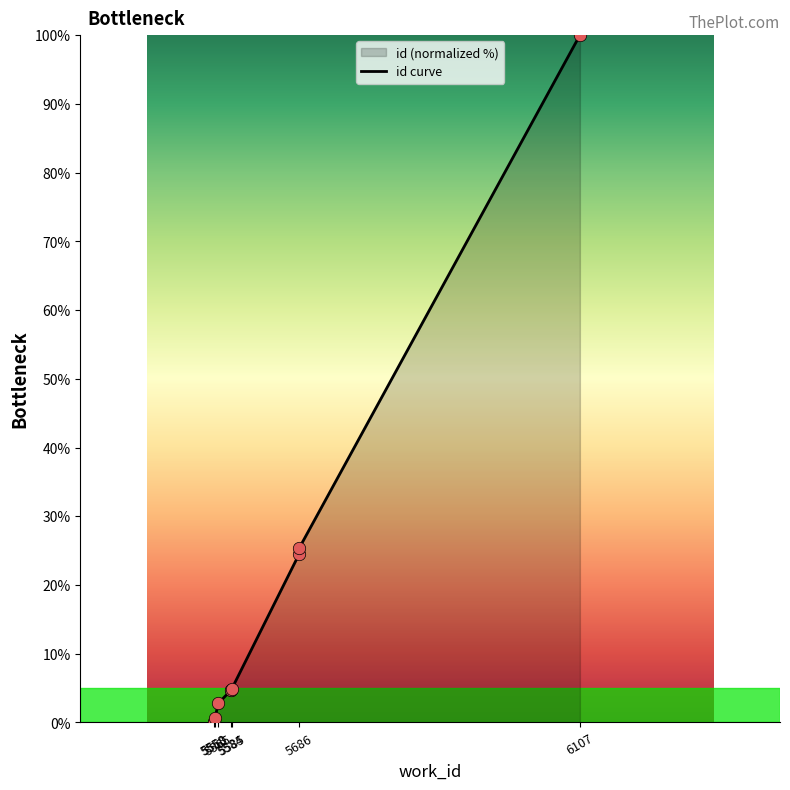

Which has a higher value, 5558 or 5585?

5585